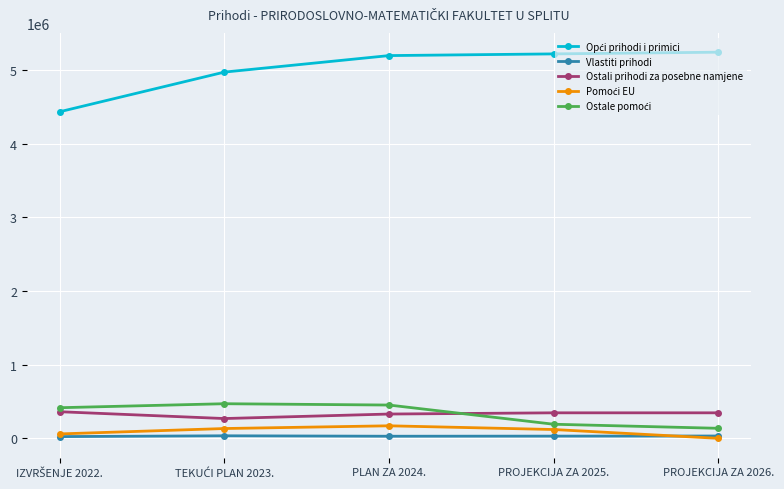

What is the average value of the Vlastiti prihodi series?

29798.0